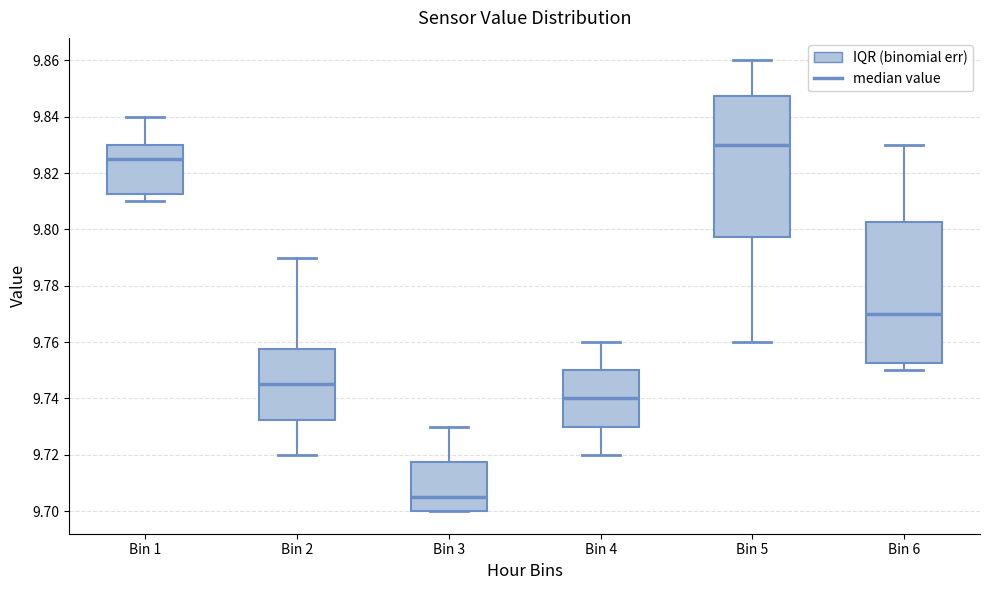

Reading left to right, read every box against the y-axis: the position of its median line, the range the box covers, and the ends of its whiskers. The values are not printed on the chart, so give them approximately, as read against the axis.

Bin 1: median 9.826, box 9.812 to 9.830, whiskers 9.810 to 9.840
Bin 2: median 9.746, box 9.732 to 9.758, whiskers 9.720 to 9.790
Bin 3: median 9.706, box 9.700 to 9.718, whiskers 9.700 to 9.730
Bin 4: median 9.740, box 9.730 to 9.750, whiskers 9.720 to 9.760
Bin 5: median 9.830, box 9.798 to 9.848, whiskers 9.760 to 9.860
Bin 6: median 9.770, box 9.752 to 9.802, whiskers 9.750 to 9.830